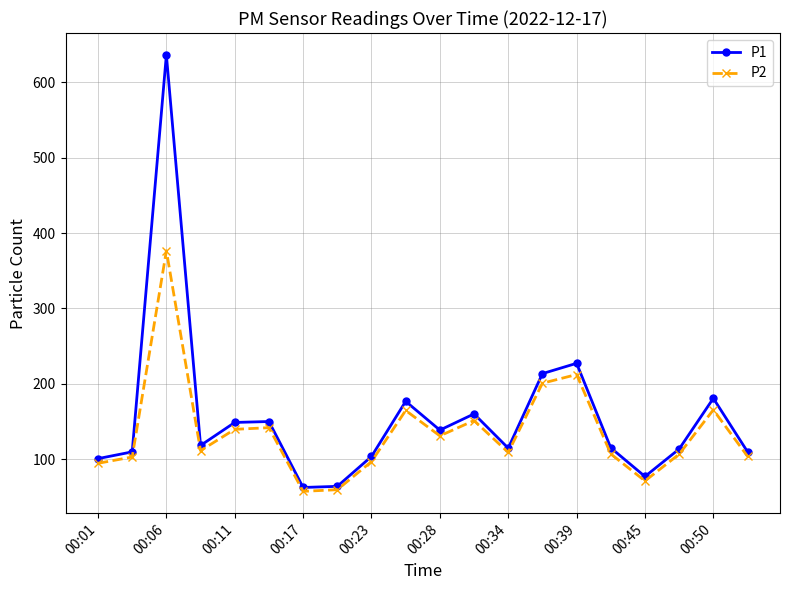

List the series in order of their overall mean, lowest first.

P2, P1